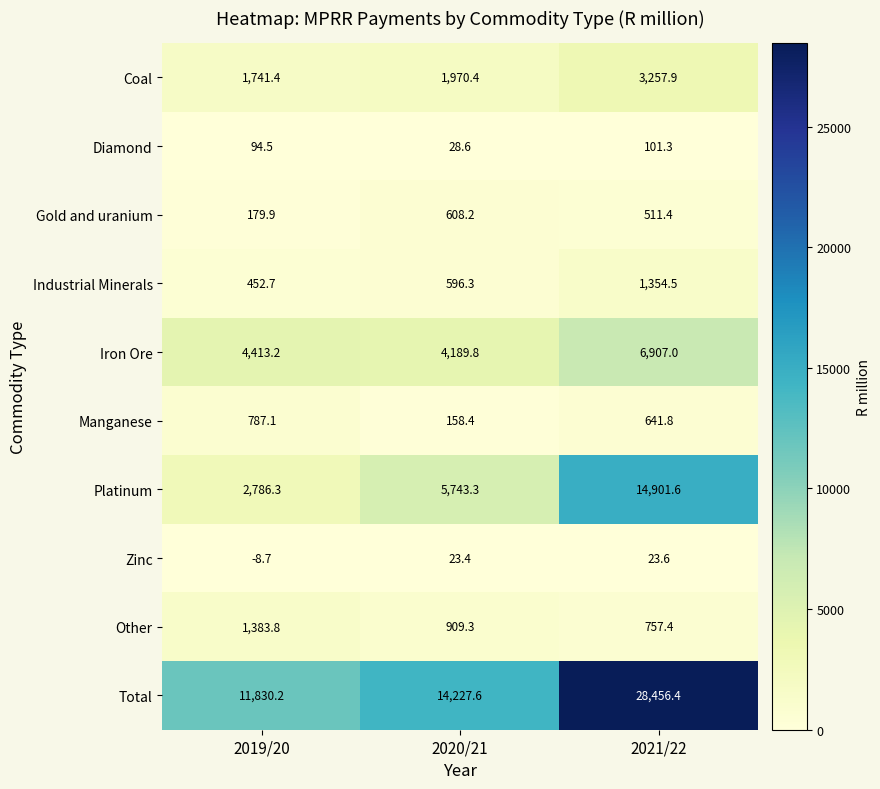

What is the highest value of the Platinum series?

14901.6